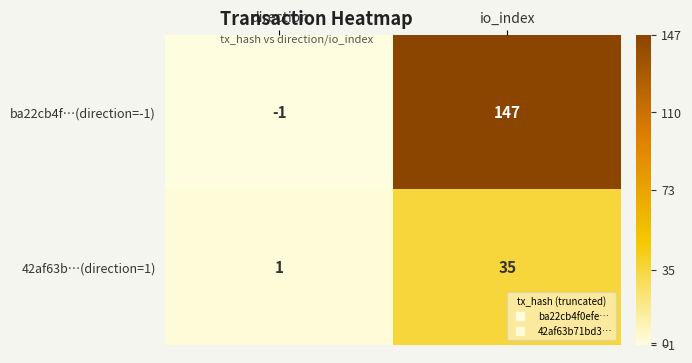

What is the difference between the ba22cb4f…(direction=-1) values at io_index and direction?

148